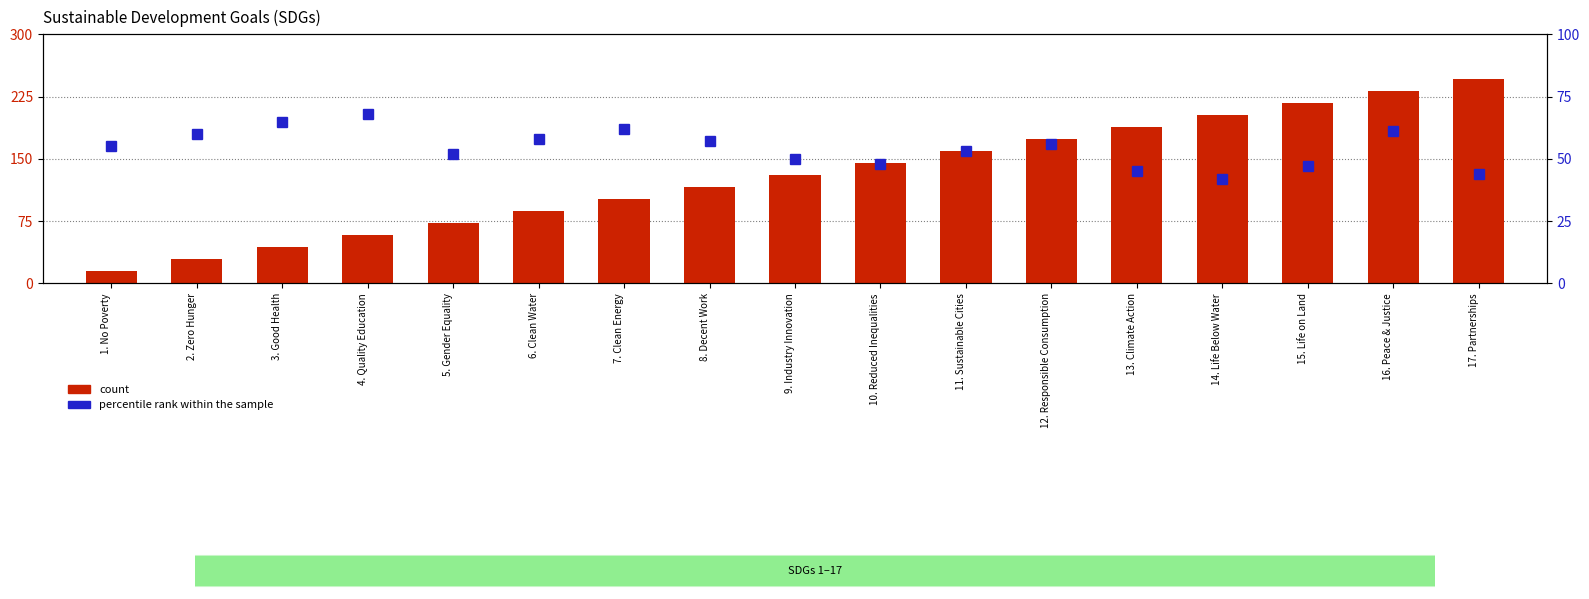

Reading left to right, list all the values displayed in this chart.

count: 1. No Poverty=14.5	2. Zero Hunger=29.0	3. Good Health=43.5	4. Quality Education=58.0	5. Gender Equality=72.5	6. Clean Water=87.0	7. Clean Energy=101.5	8. Decent Work=116.0	9. Industry Innovation=130.5	10. Reduced Inequalities=145.0	11. Sustainable Cities=159.5	12. Responsible Consumption=174.0	13. Climate Action=188.5	14. Life Below Water=203.0	15. Life on Land=217.5	16. Peace & Justice=232.0	17. Partnerships=246.5
percentile rank within the sample: 1. No Poverty=55.0	2. Zero Hunger=60.0	3. Good Health=65.0	4. Quality Education=68.0	5. Gender Equality=52.0	6. Clean Water=58.0	7. Clean Energy=62.0	8. Decent Work=57.0	9. Industry Innovation=50.0	10. Reduced Inequalities=48.0	11. Sustainable Cities=53.0	12. Responsible Consumption=56.0	13. Climate Action=45.0	14. Life Below Water=42.0	15. Life on Land=47.0	16. Peace & Justice=61.0	17. Partnerships=44.0